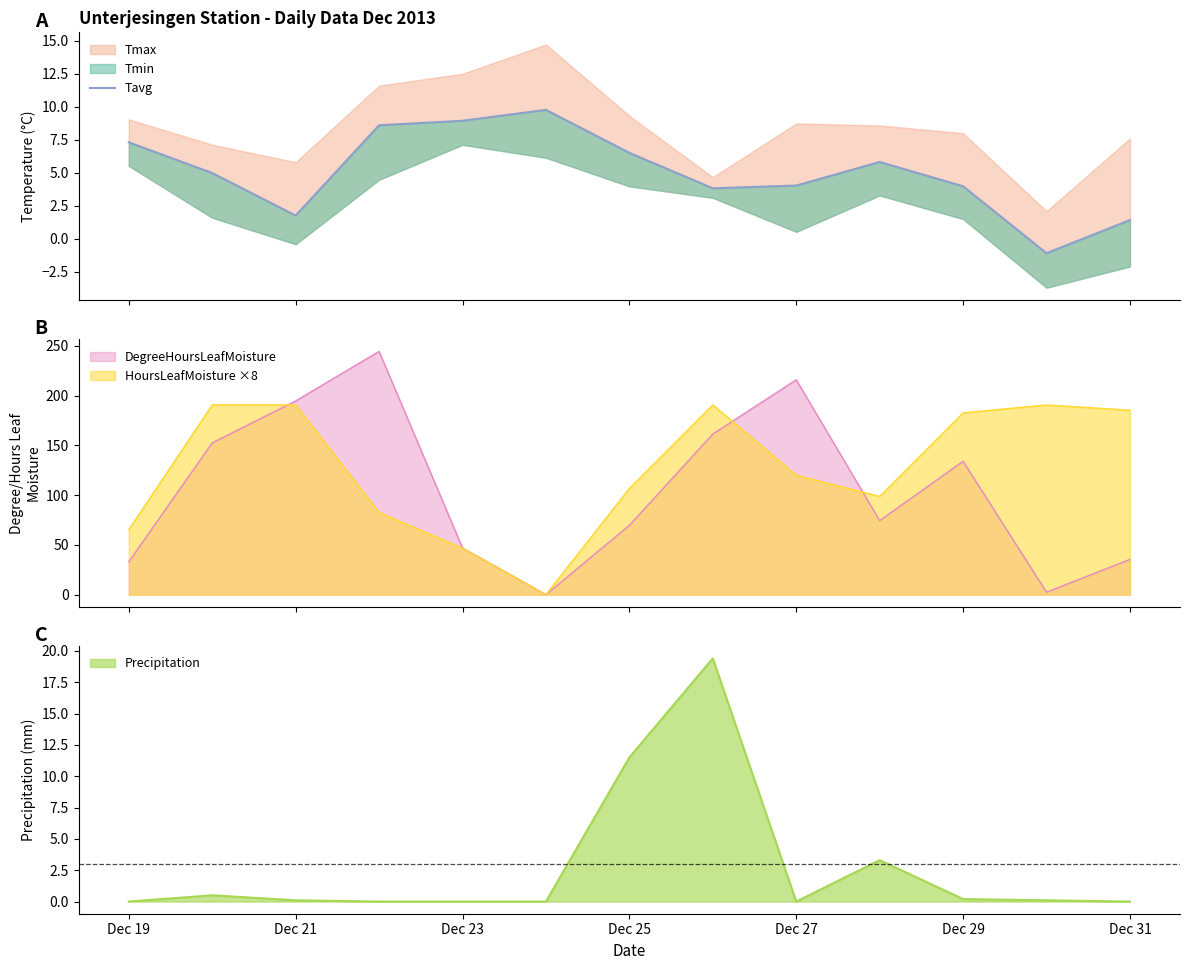

What is the highest value of the Precipitation series?

19.4